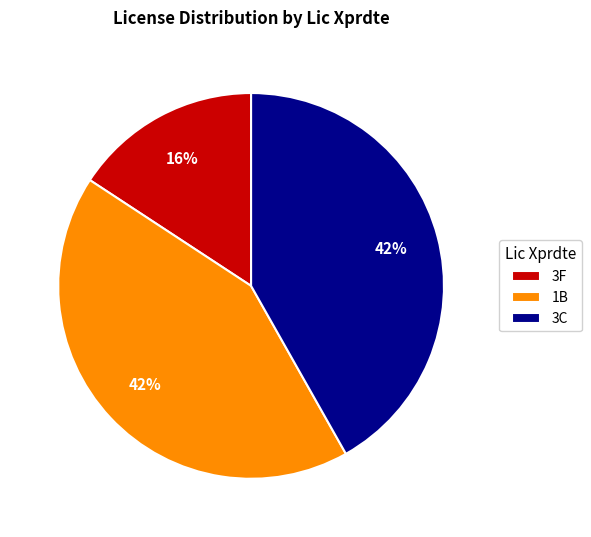

Which slice is the smallest?

3F